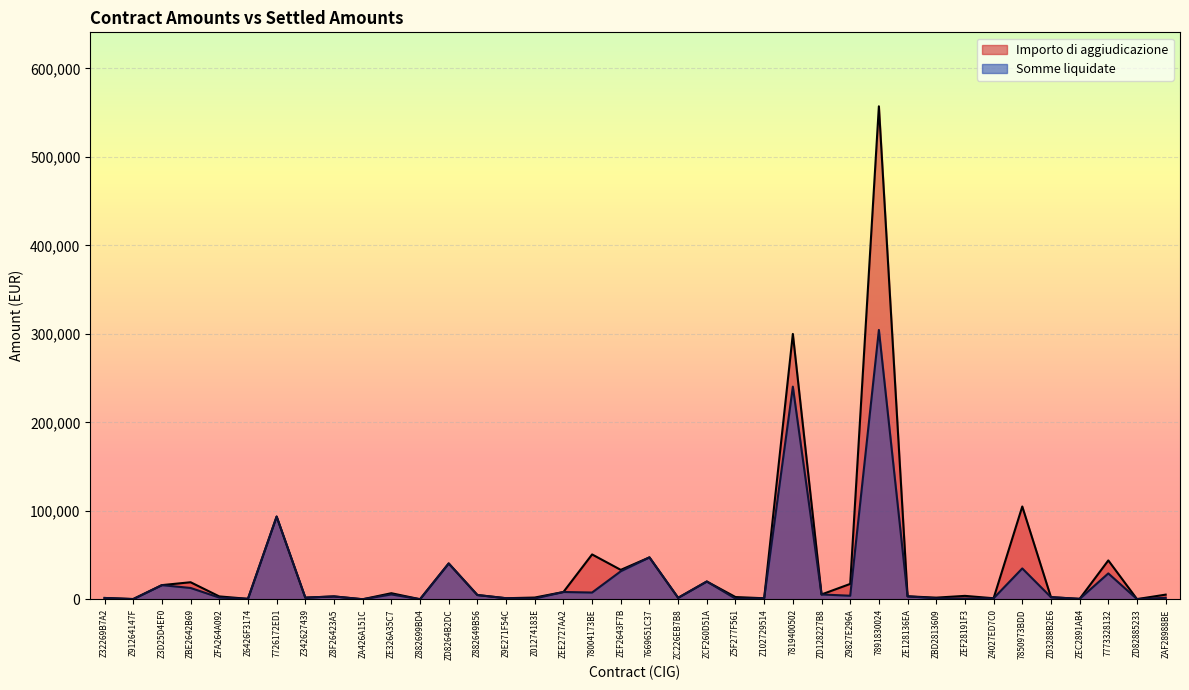

At which category does the chart reach its peak across all series?

7891830024